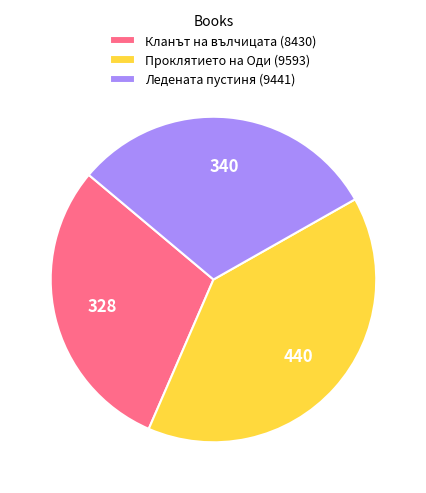

Approximately how many times larger is the value at Ледената пустиня (9441) compared to Кланът на вълчицата (8430)?

1.0